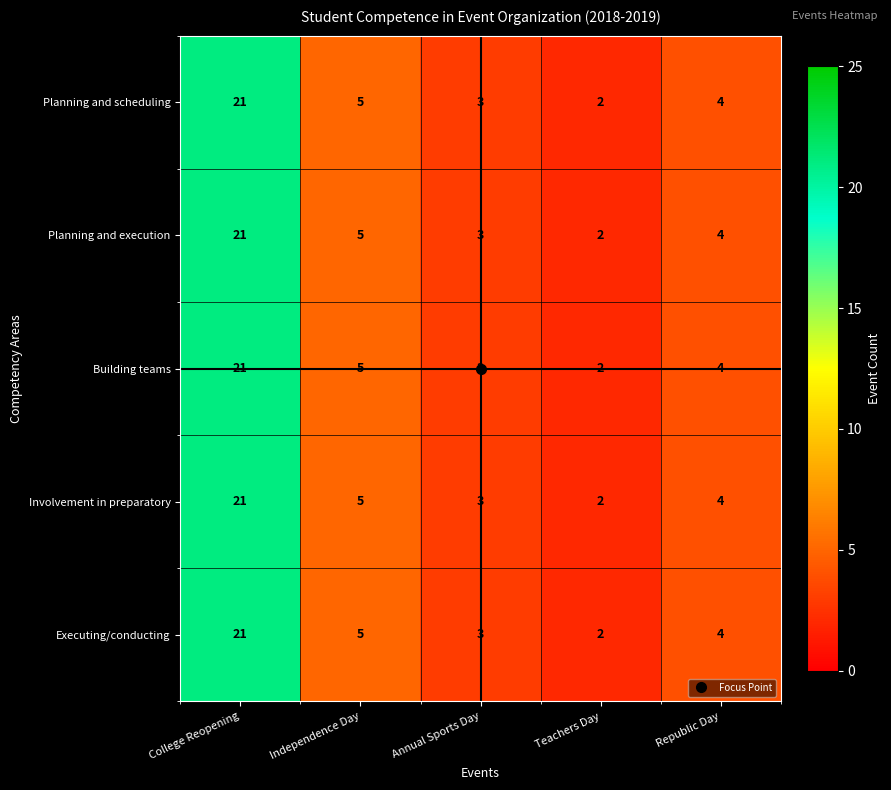

Read the Building teams value at Annual Sports Day.

3